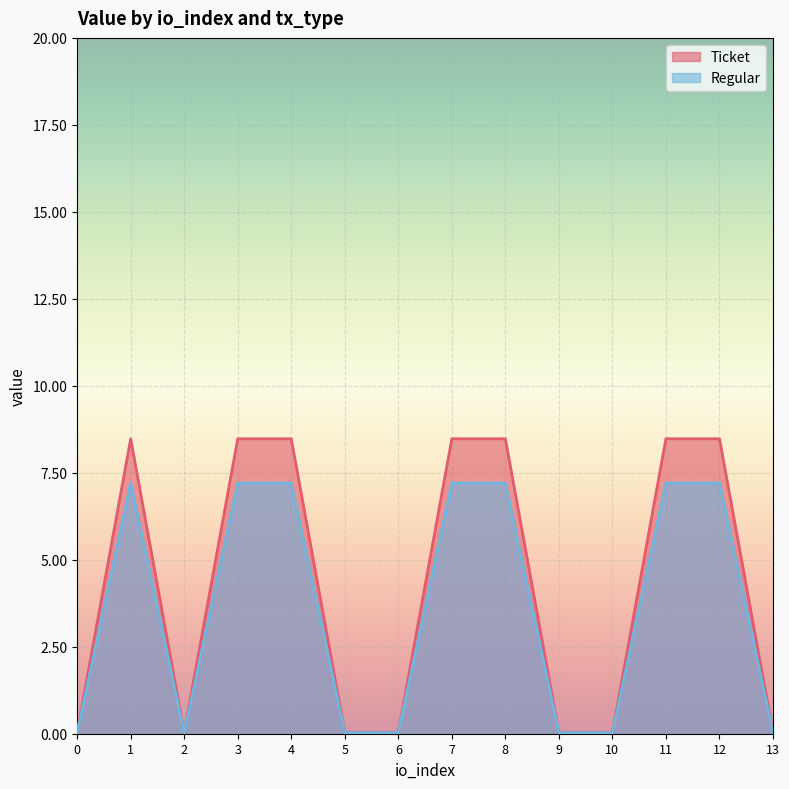

Reading left to right, transcribe all the data shown in this chart.

Ticket: 0=0.0	1=8.5	2=0.0	3=8.5	4=8.5	5=0.0	6=0.0	7=8.5	8=8.5	9=0.0	10=0.0	11=8.5	12=8.5	13=0.0
Regular: 0=0.0	1=7.2	2=0.0	3=7.2	4=7.2	5=0.0	6=0.0	7=7.2	8=7.2	9=0.0	10=0.0	11=7.2	12=7.2	13=0.0